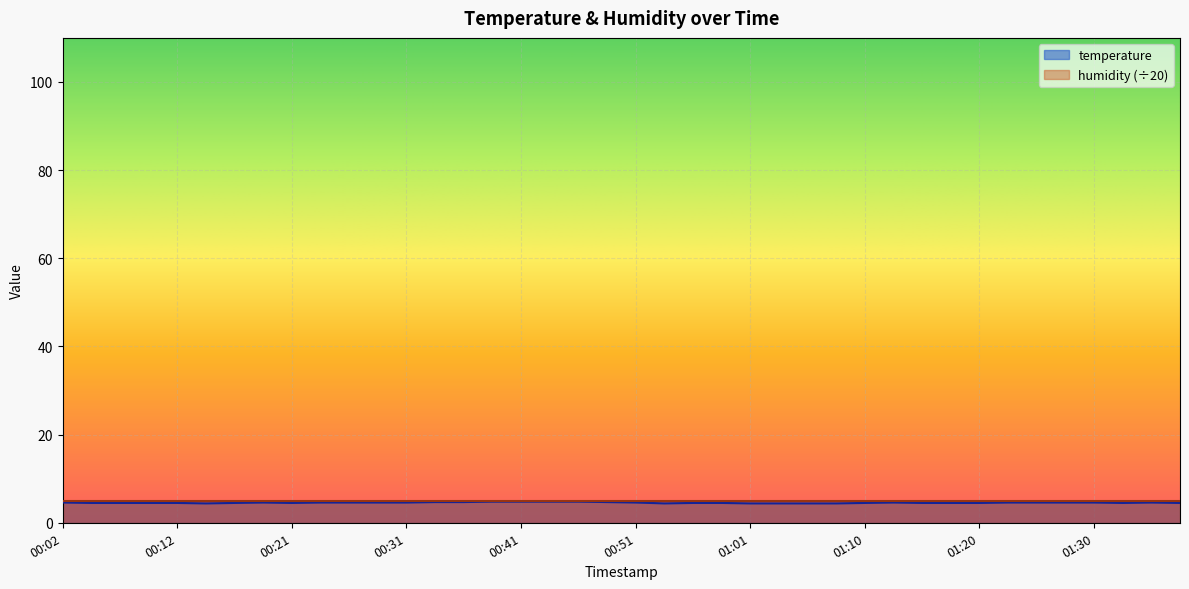

How many interior local valleys (lower than both neighbors) does the data have?

4